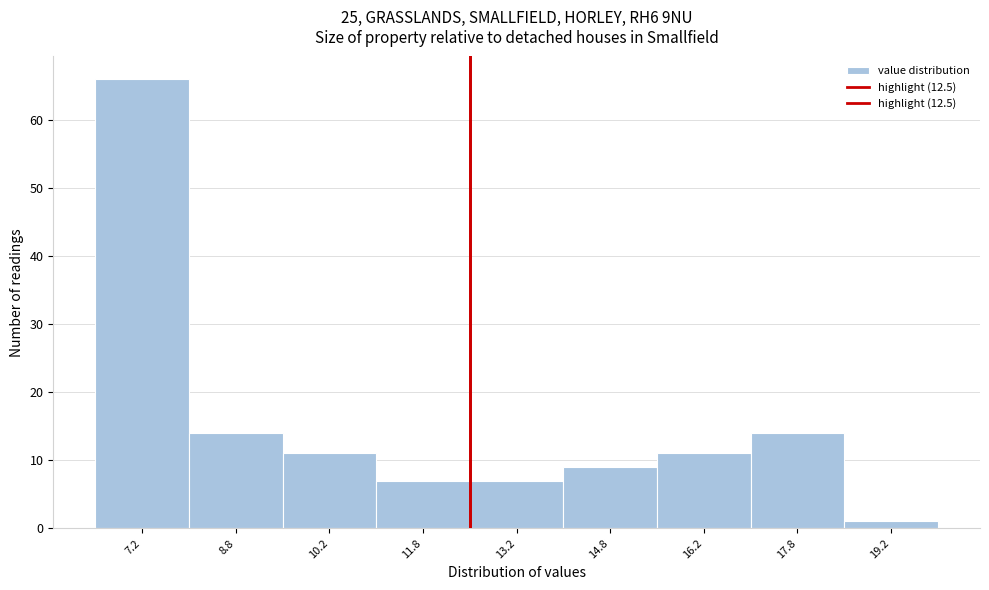

Over which range of the x-axis is the bar tallest?

6.5 to 8.0